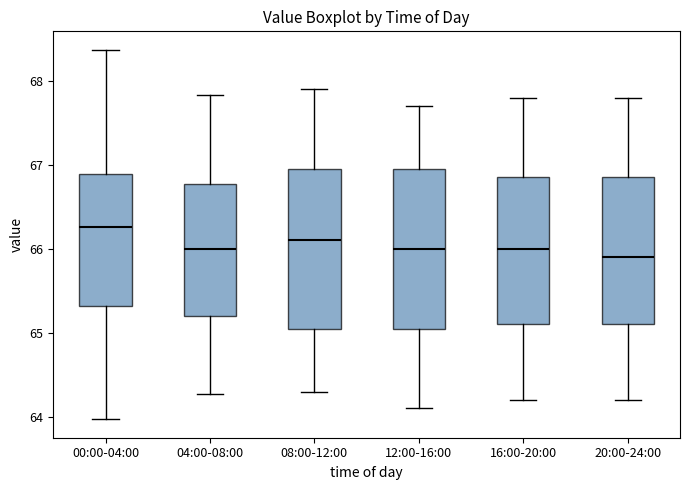

Reading left to right, transcribe this box plot: for each box, give where its median line is, the range the box spans, and where its two whiskers end, as read against the y-axis. The values are not printed on the chart, so give them approximately, as read against the axis.

00:00-04:00: median 66.3, box 65.3 to 66.9, whiskers 64.0 to 68.4
04:00-08:00: median 66.0, box 65.2 to 66.8, whiskers 64.3 to 67.8
08:00-12:00: median 66.1, box 65.1 to 67.0, whiskers 64.3 to 67.9
12:00-16:00: median 66.0, box 65.1 to 67.0, whiskers 64.1 to 67.7
16:00-20:00: median 66.0, box 65.1 to 66.9, whiskers 64.2 to 67.8
20:00-24:00: median 65.9, box 65.1 to 66.9, whiskers 64.2 to 67.8